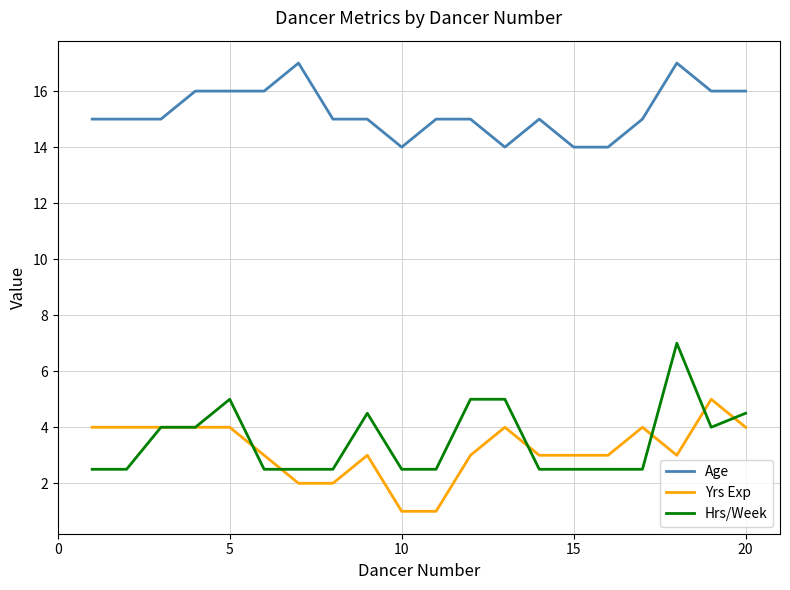

True or false: Age and Yrs Exp intersect in this chart.

False